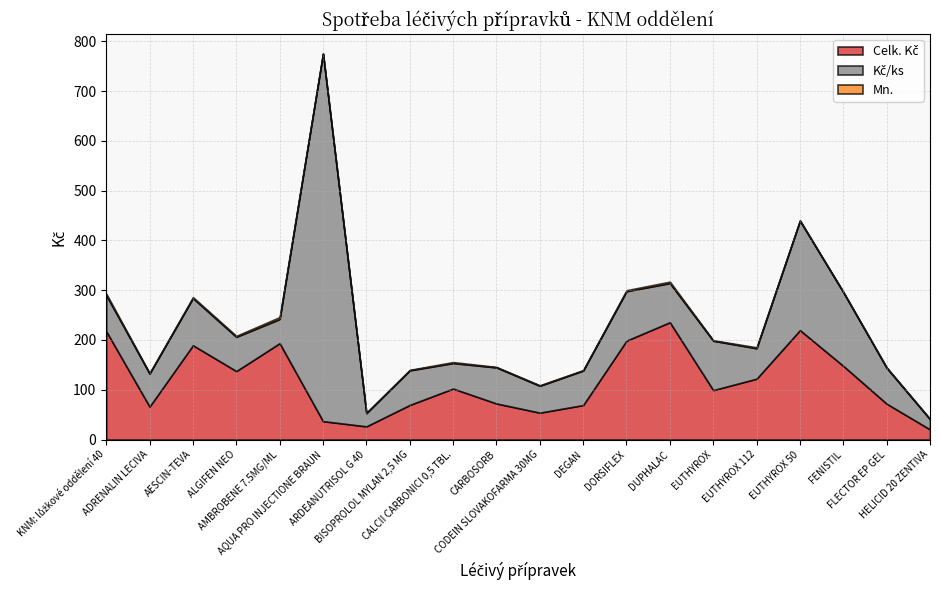

How many lines are shown in the chart?

3